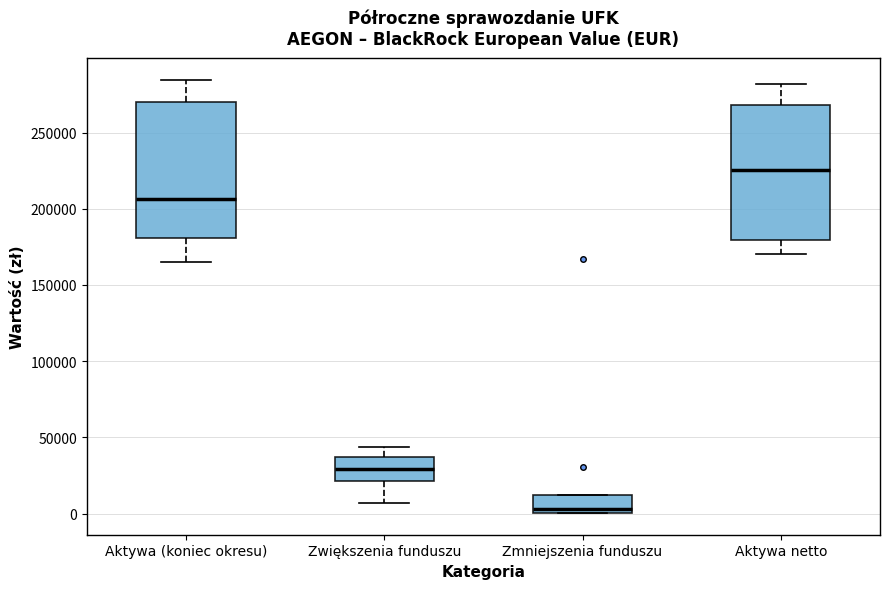

Reading left to right, read every box against the y-axis: the position of its median line, the range the box covers, and the ends of its whiskers. The values are not printed on the chart, so give them approximately, as read against the axis.

Aktywa (koniec okresu): median 205000, box 180000 to 270000, whiskers 165000 to 285000
Zwiększenia funduszu: median 30000, box 20000 to 35000, whiskers 5000 to 45000
Zmniejszenia funduszu: median 5000, box 0 to 10000, whiskers 0 to 10000
Aktywa netto: median 225000, box 180000 to 270000, whiskers 170000 to 280000